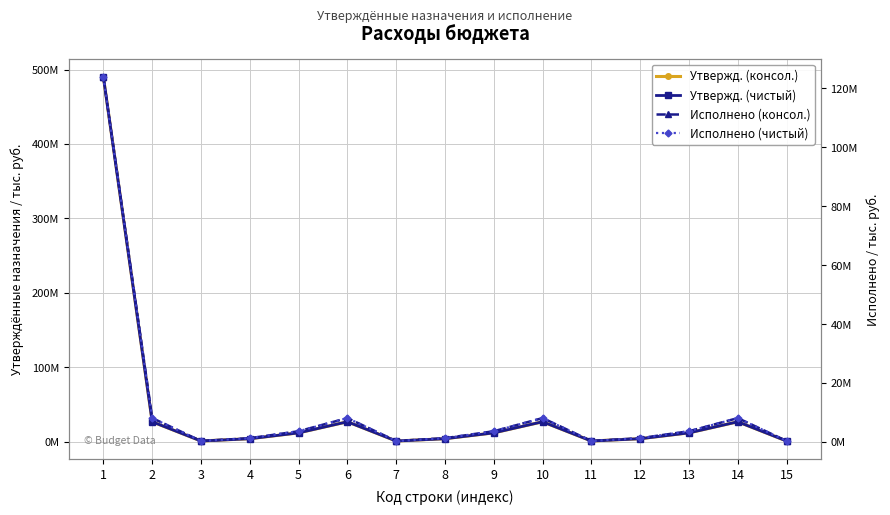

What is the difference between the Утвержд. (консол.) values at 14 and 1?

463045156.8